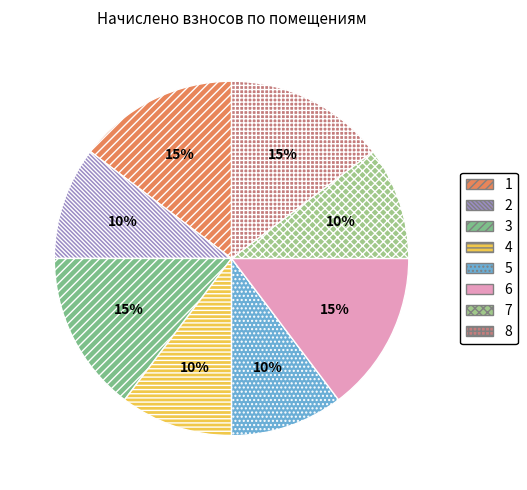

True or false: 6 accounts for 15% of the total.

True